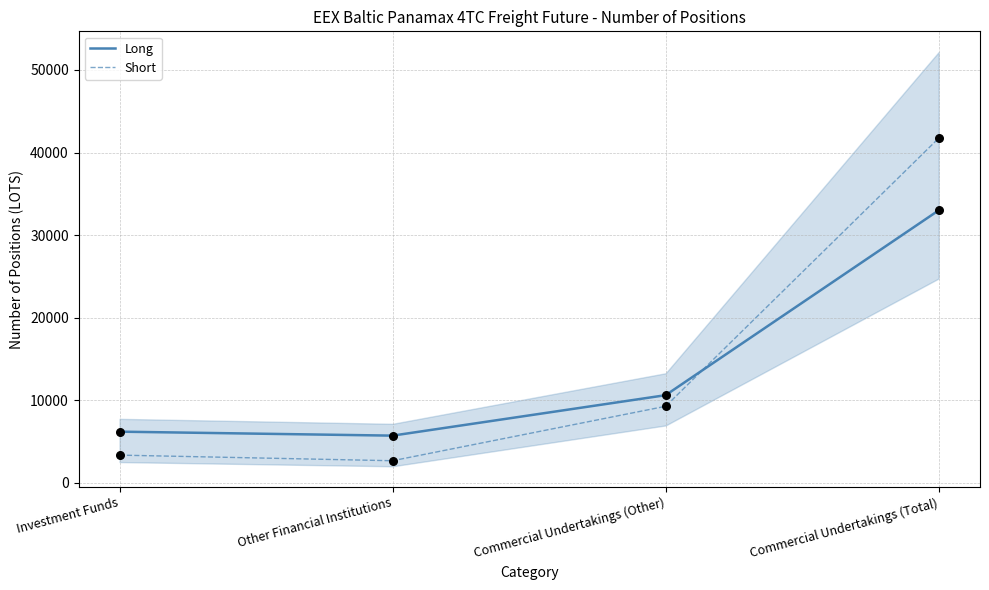

Which series contains the lowest Y value?

Short